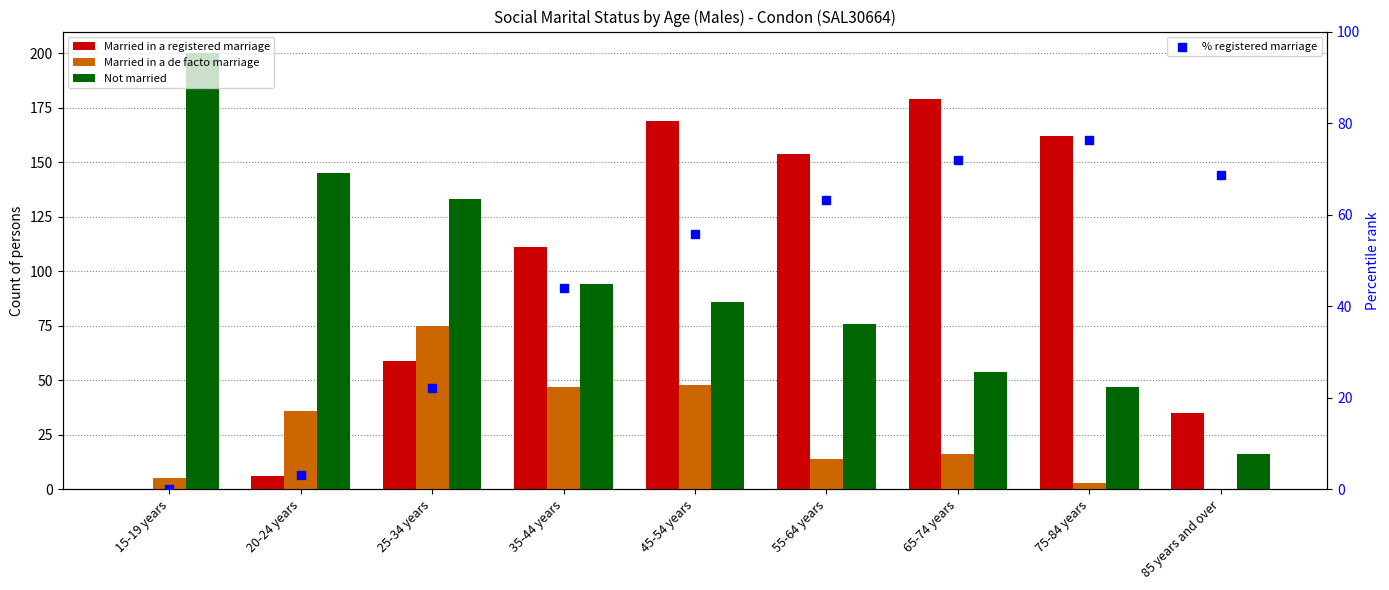

Which series contains the lowest Y value?

Married in a registered marriage